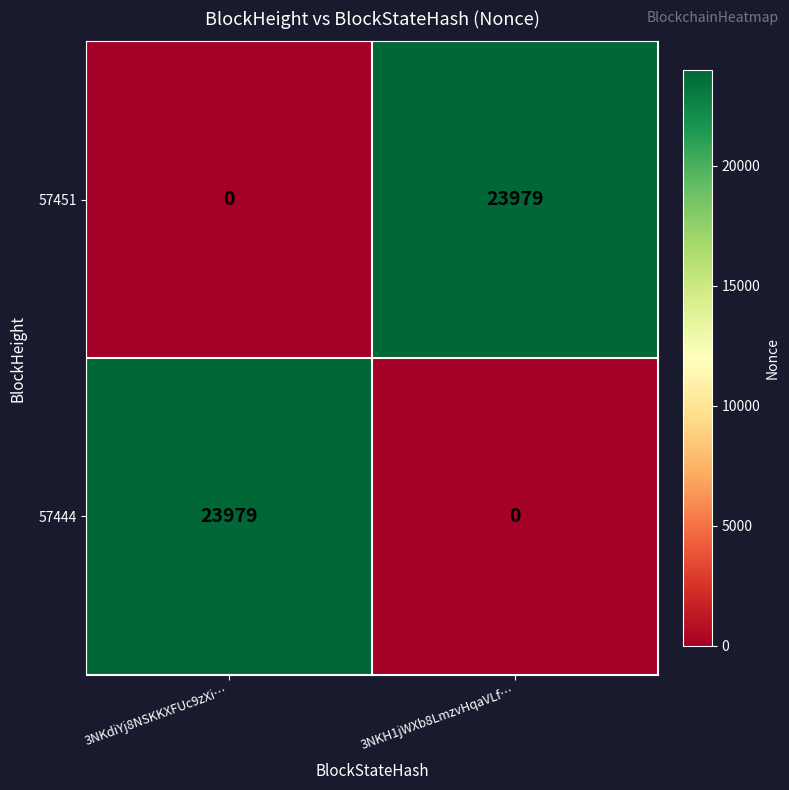

What is the total value across all series at 3NKH1jWXb8LmzvHqaVLf…?

23979